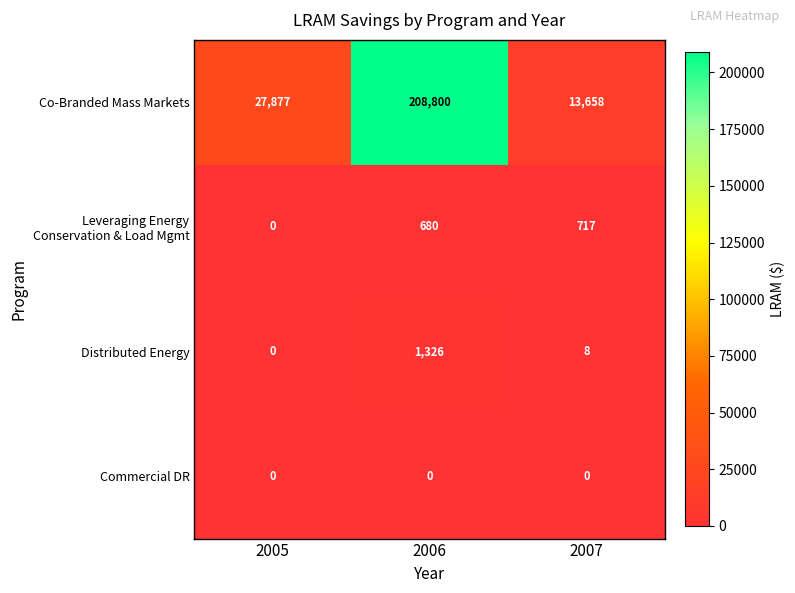

At which category is the sum across all series the highest?

2006